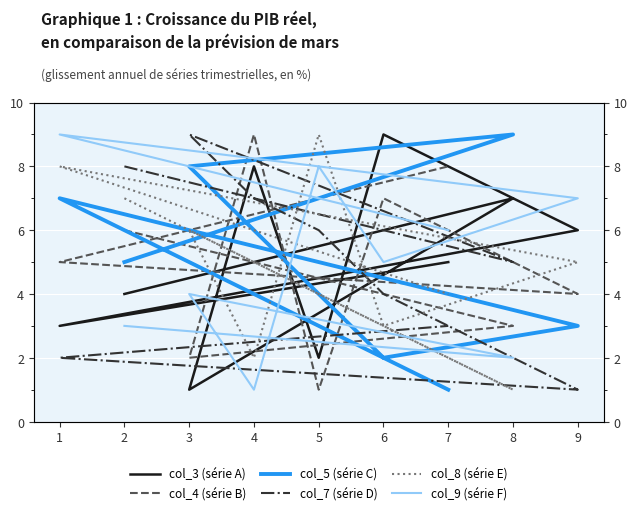

Between 6 and 1, which series saw the biggest shift?

col_3 (série A)